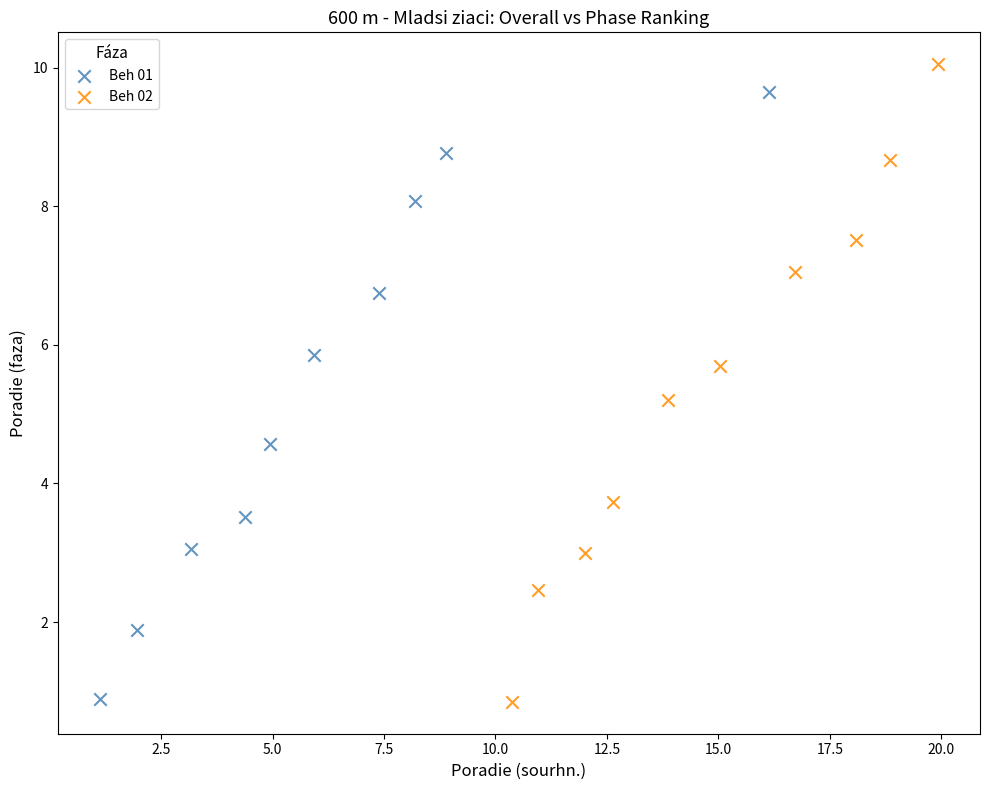

Which series has the largest Y range (max minus min)?

Beh 02